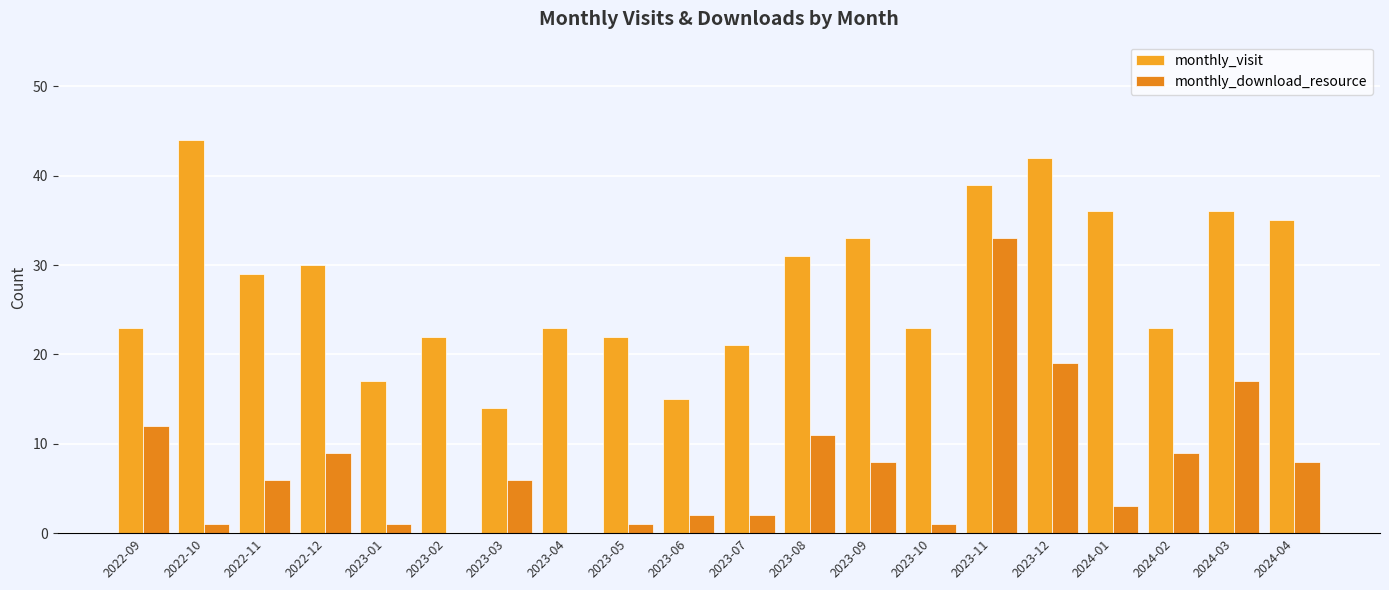

Does the chart contain stacked bars?

No